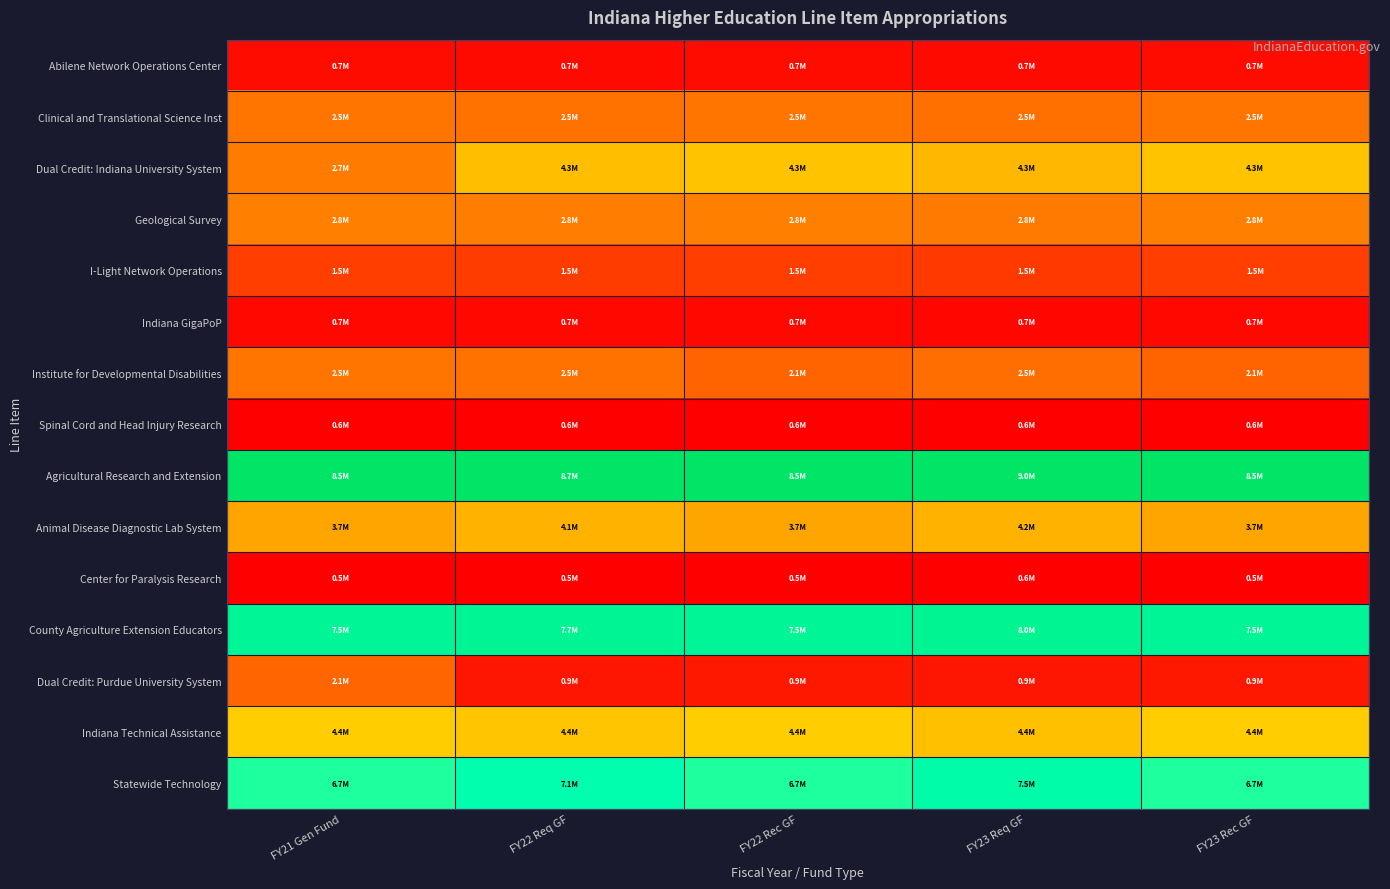

At FY22 Rec GF, list the series in order from smallest to largest.

Center for Paralysis Research, Spinal Cord and Head Injury Research, Indiana GigaPoP, Abilene Network Operations Center, Dual Credit: Purdue University System, I-Light Network Operations, Institute for Developmental Disabilities, Clinical and Translational Science Inst, Geological Survey, Animal Disease Diagnostic Lab System, Dual Credit: Indiana University System, Indiana Technical Assistance, Statewide Technology, County Agriculture Extension Educators, Agricultural Research and Extension